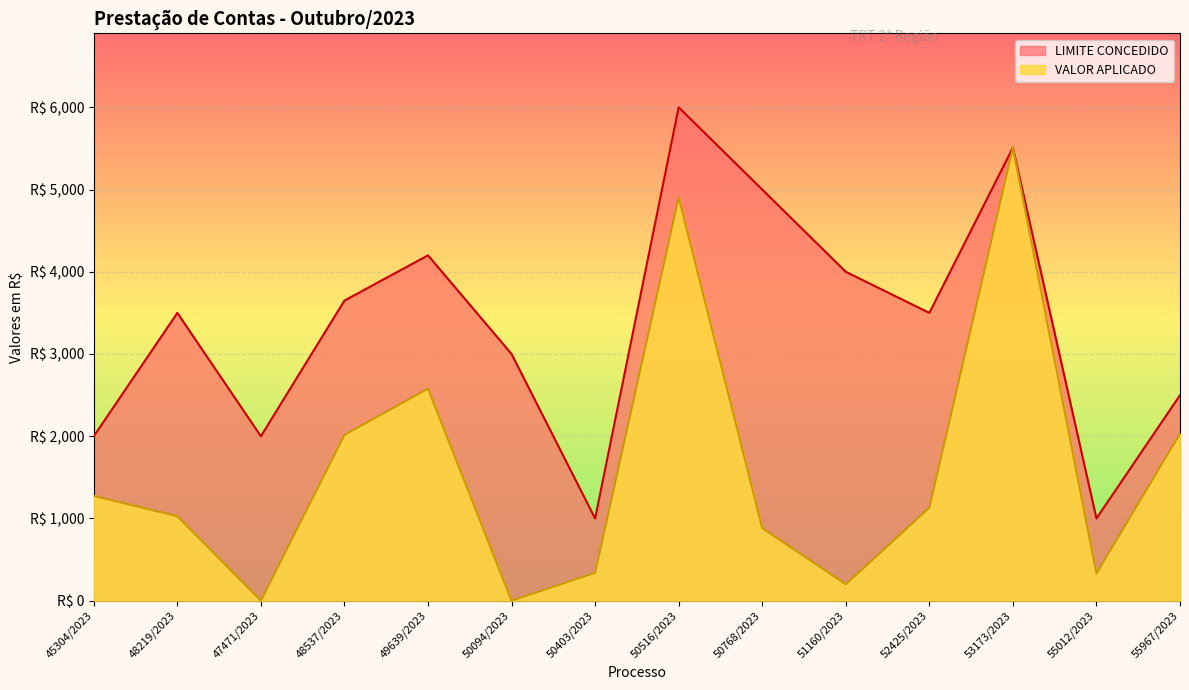

At which label is LIMITE CONCEDIDO closest to 3500?

48219/2023